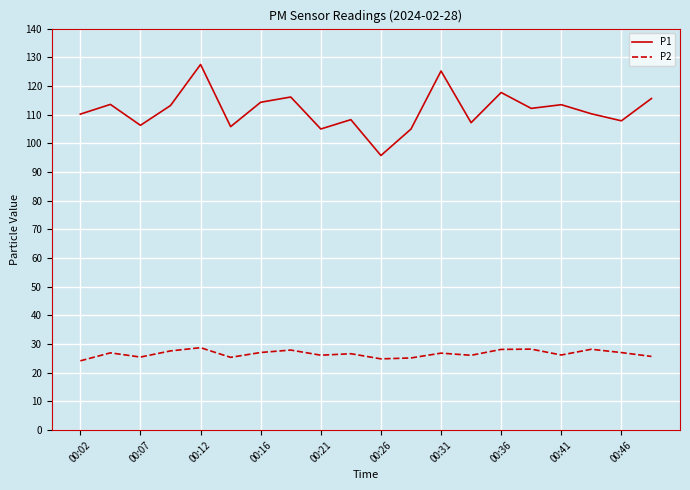

What is the lowest value of the P1 series?

95.8